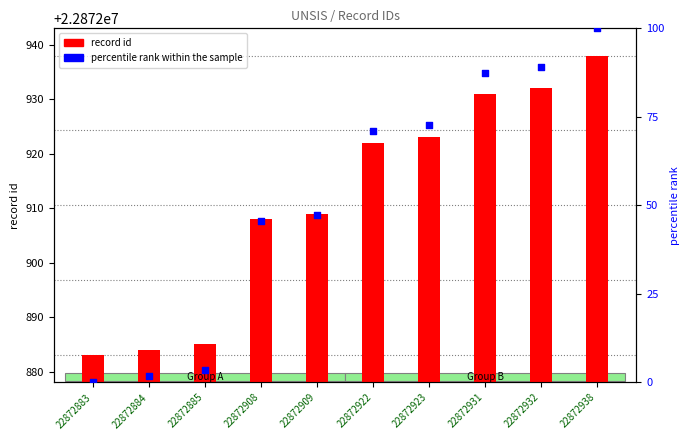

At how many categories does at least one series exceed 12253587?

10